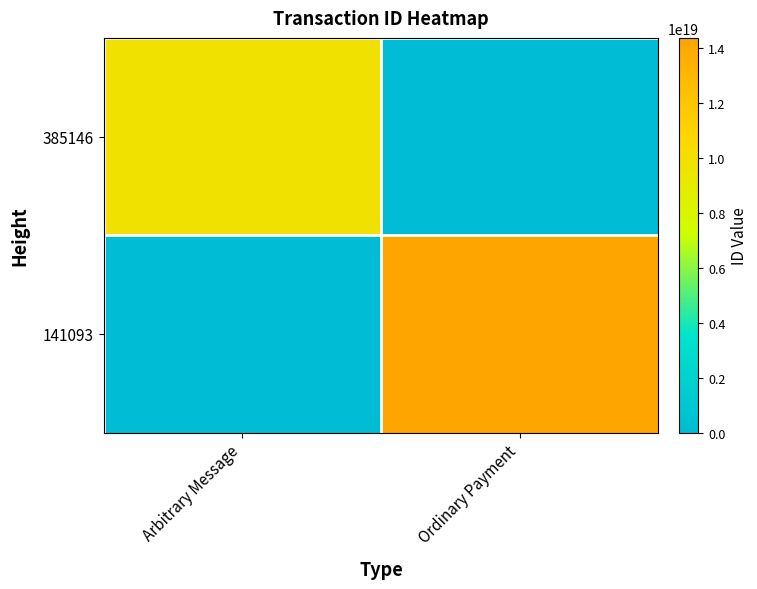

At how many categories does at least one series exceed 6899748966739968000?

2